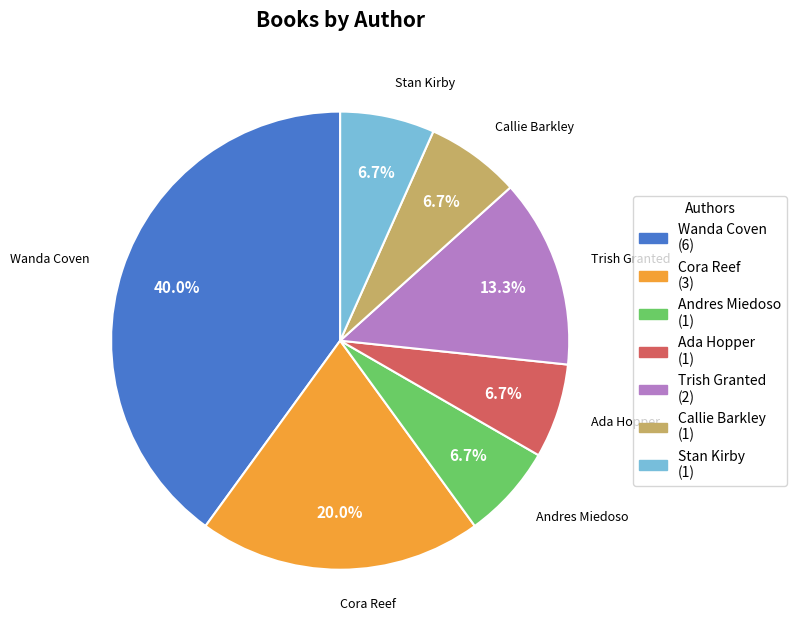

What is the total percentage of Cora Reef (3) and Trish Granted (2)?

33.3%